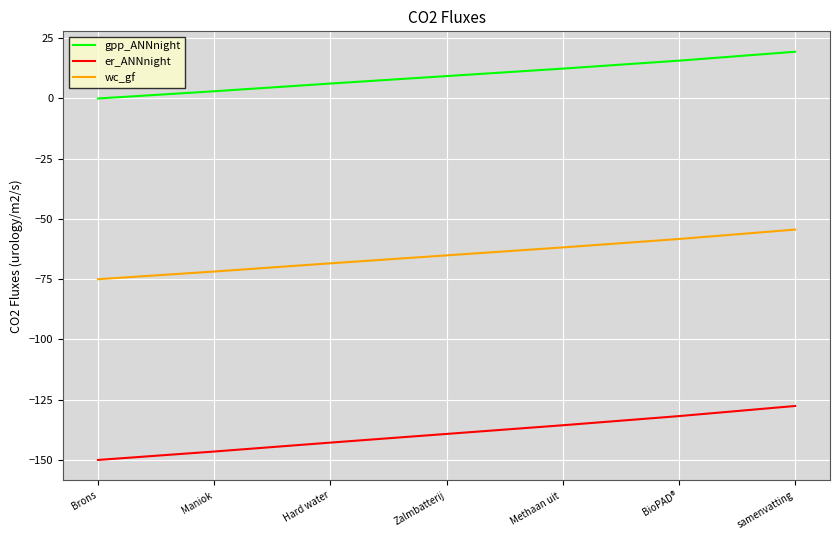

Is this an area chart (filled region under the line)?

No